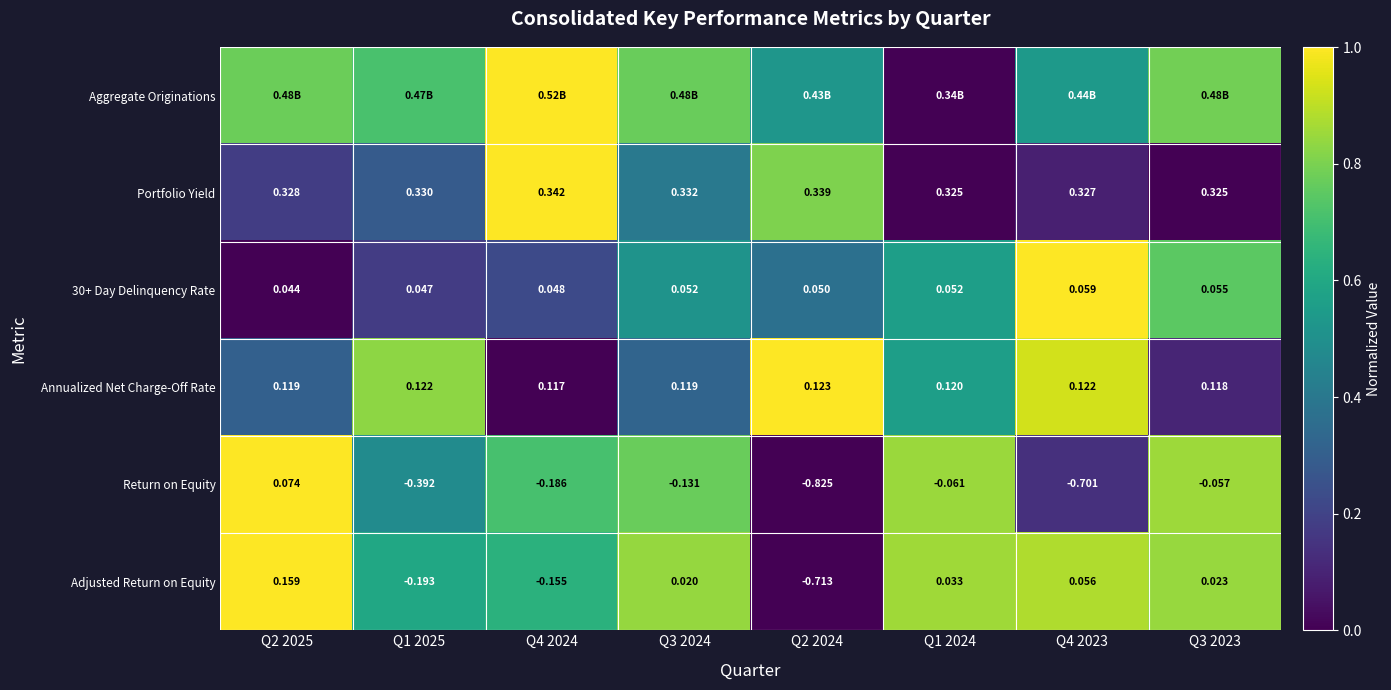

Is it true that Aggregate Originations equals 0.7 at Q1 2025?

True